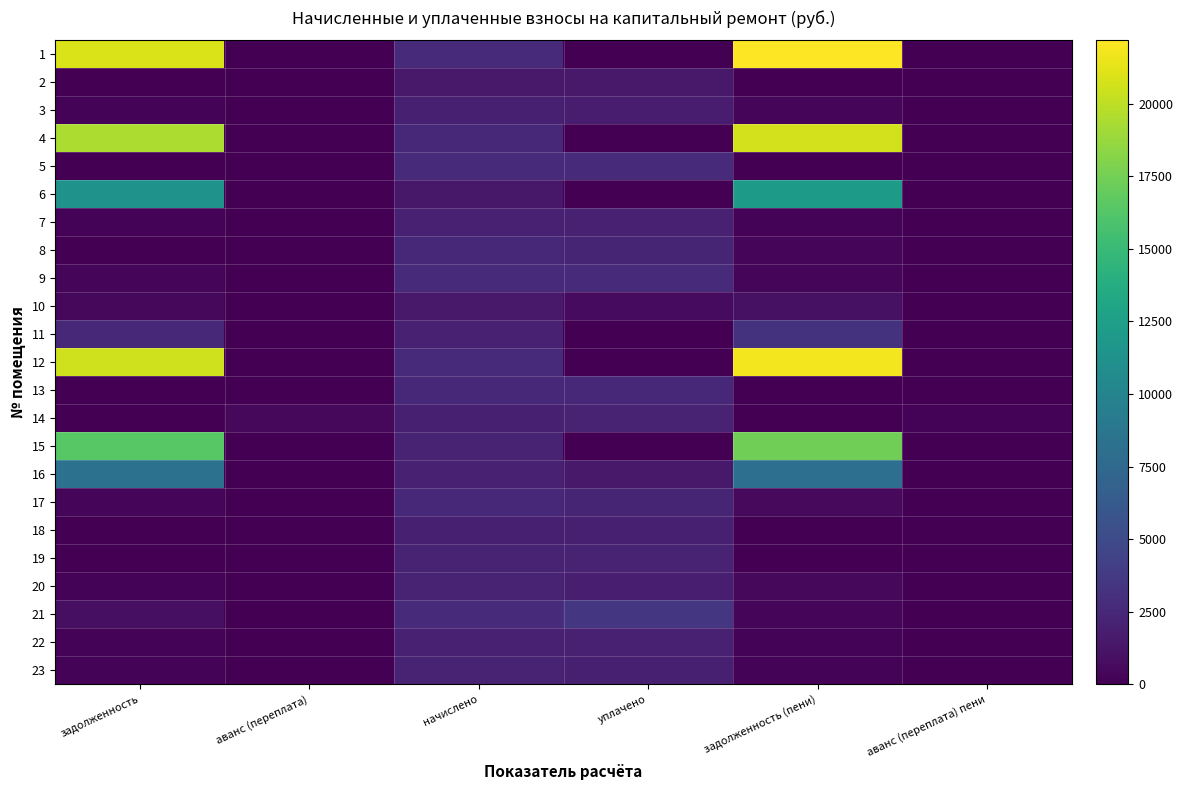

Which series changed the most between задолженность and задолженность (пени)?

1